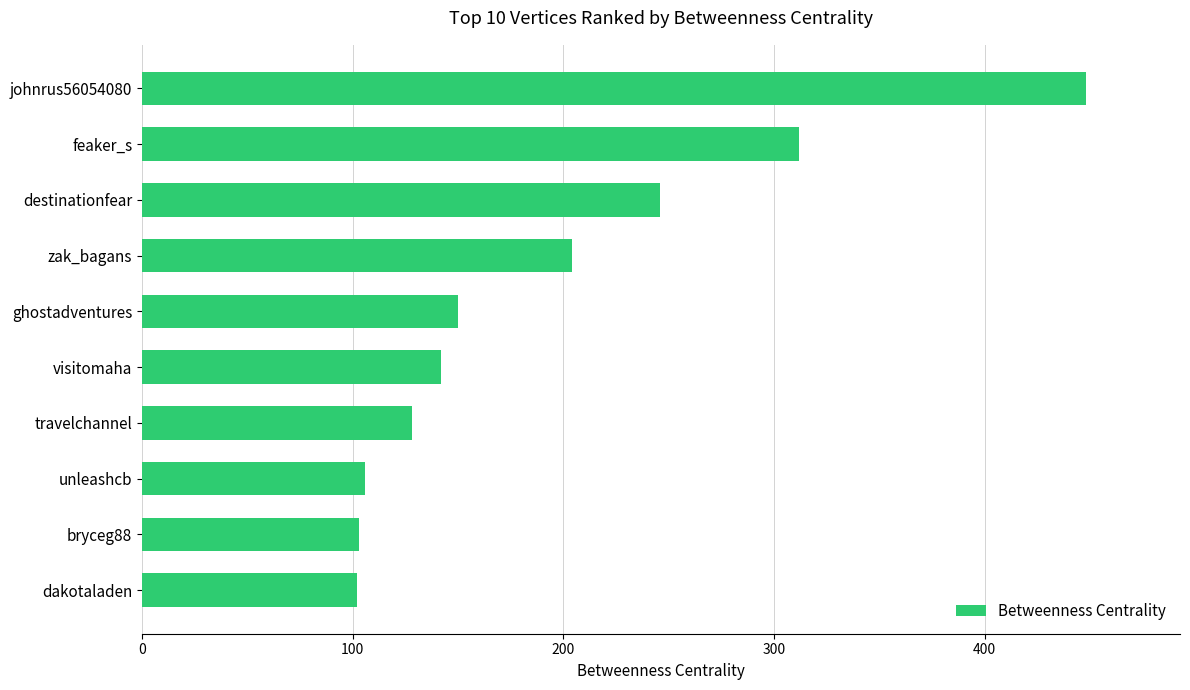

Which has a higher value, destinationfear or bryceg88?

destinationfear